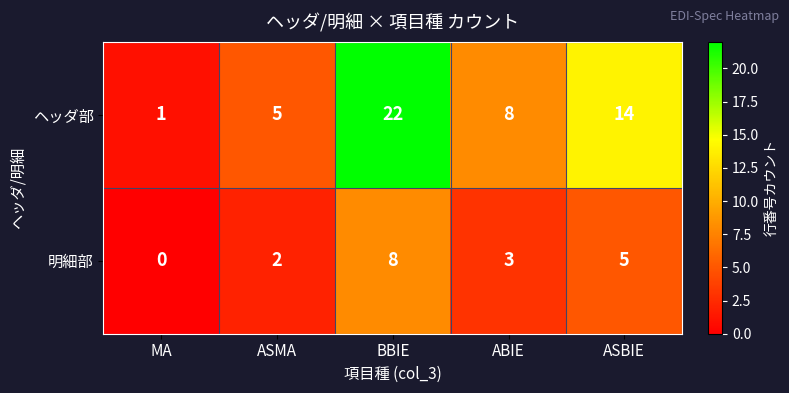

Rank the series at ASBIE from lowest to highest value.

明細部, ヘッダ部